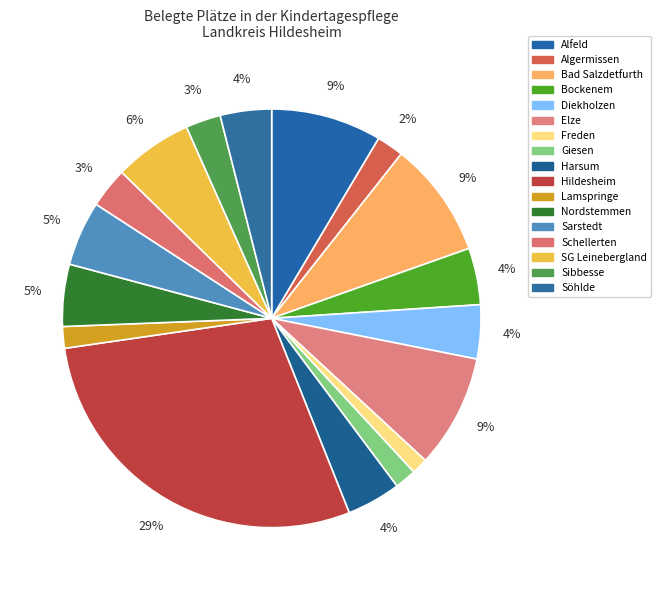

What percentage is the Giesen slice, to the nearest percent?

2%